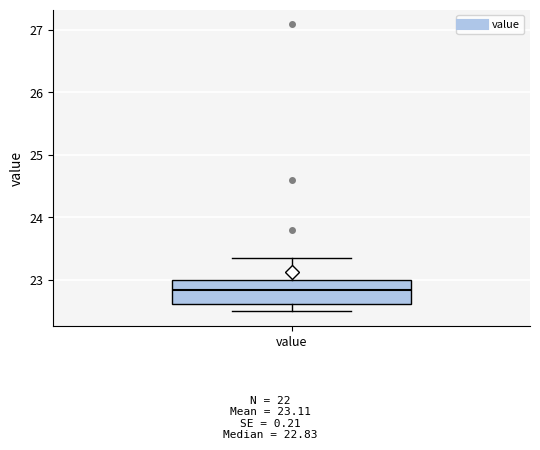

Where does the lower whisker of the box for value end on the y-axis? The values are not printed on the chart, so give them approximately, as read against the axis.

22.5